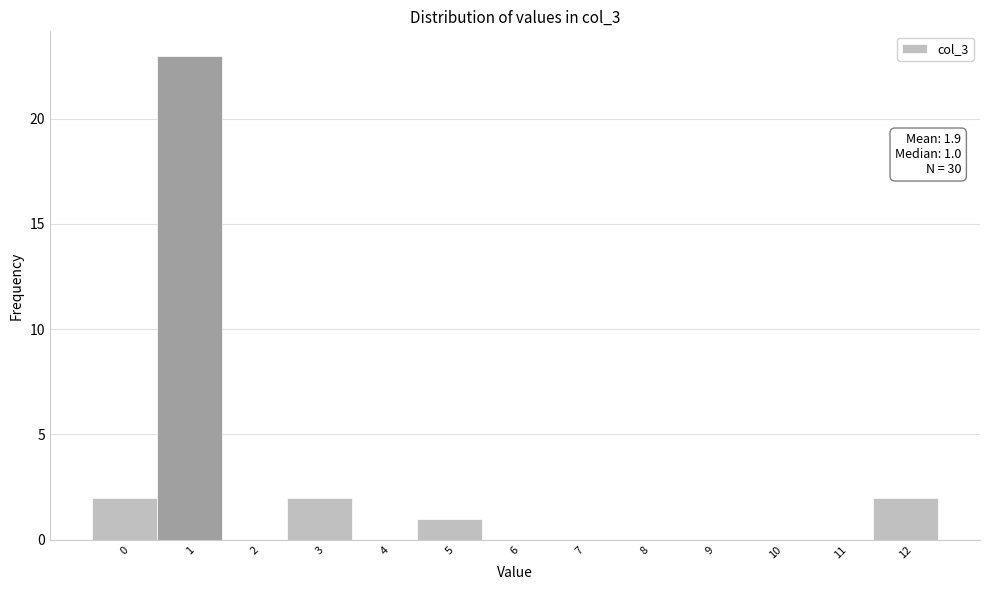

Reading left to right, what are all the values shown in this chart?

0=2	1=23	2=0	3=2	4=0	5=1	6=0	7=0	8=0	9=0	10=0	11=0	12=2